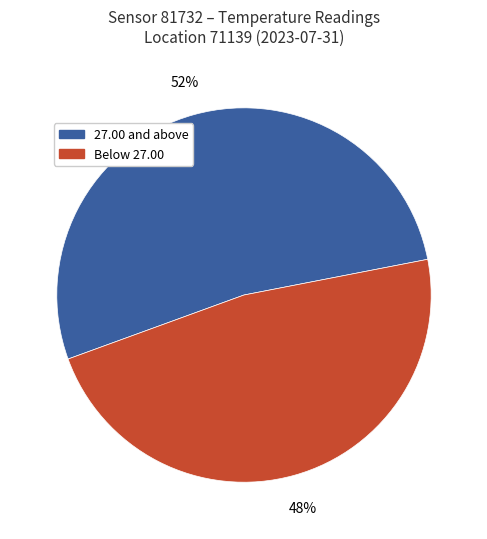

Does any single category account for the majority?

Yes